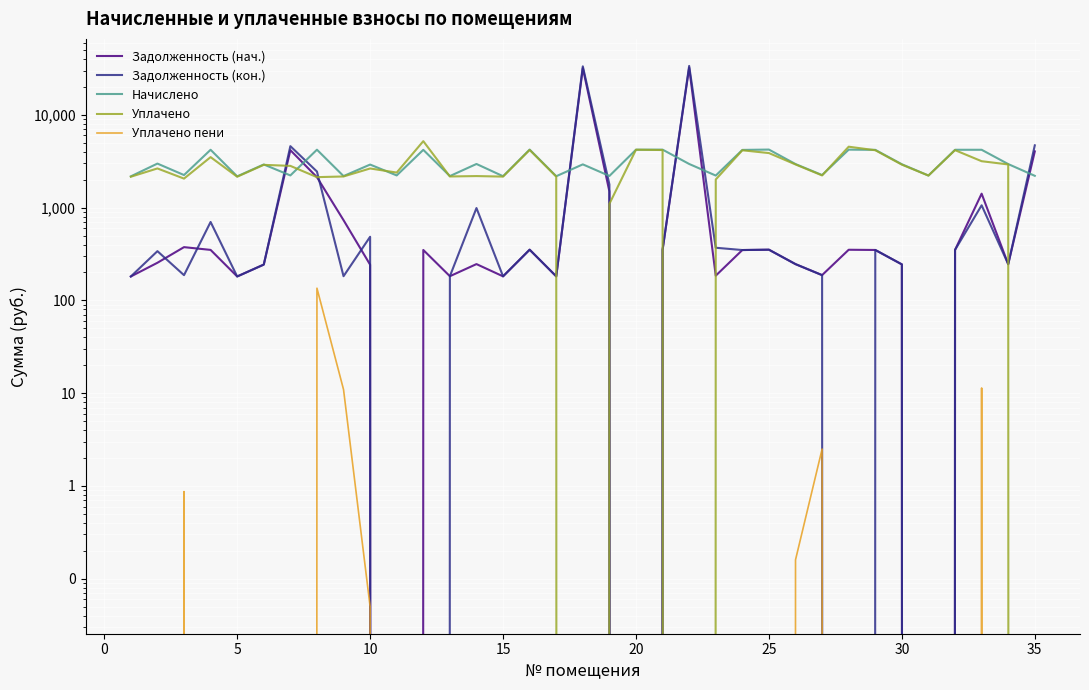

At which label does Задолженность (кон.) reach its minimum?

10